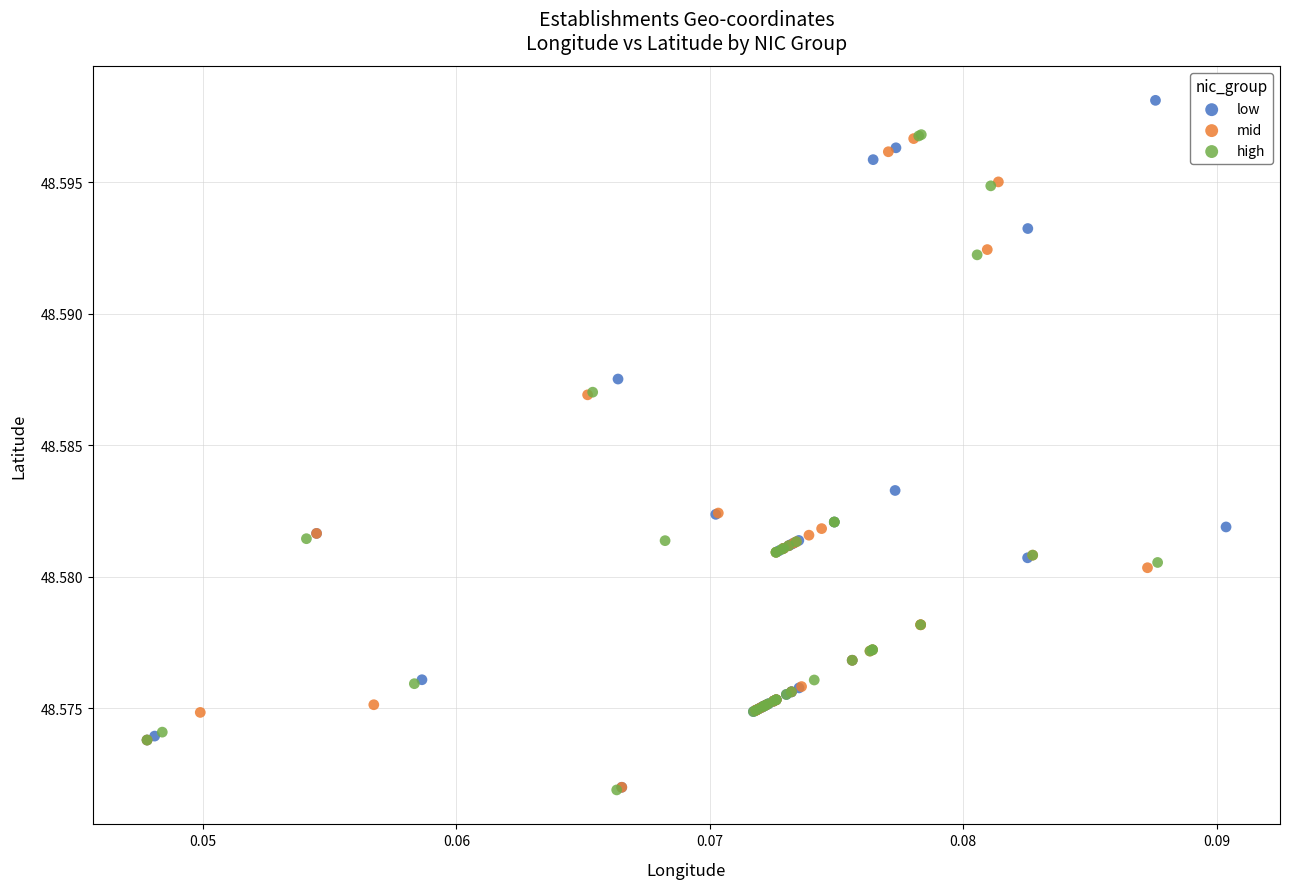

Which series reaches the maximum Y coordinate?

low